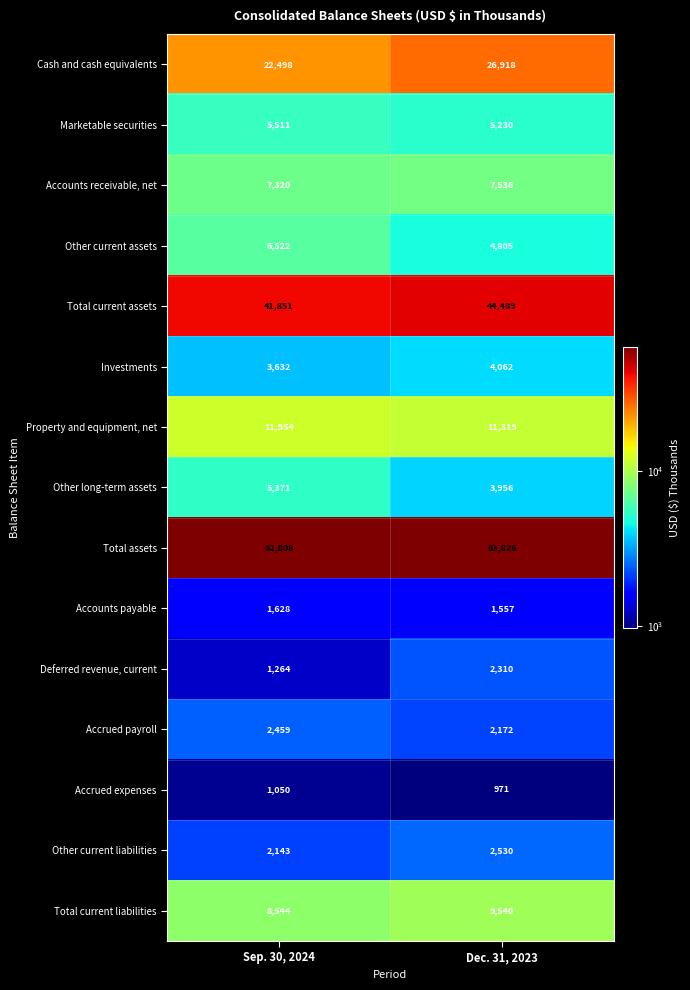

At Sep. 30, 2024, list the series in order from largest to smallest.

Total assets, Total current assets, Cash and cash equivalents, Property and equipment, net, Total current liabilities, Accounts receivable, net, Other current assets, Marketable securities, Other long-term assets, Investments, Accrued payroll, Other current liabilities, Accounts payable, Deferred revenue, current, Accrued expenses